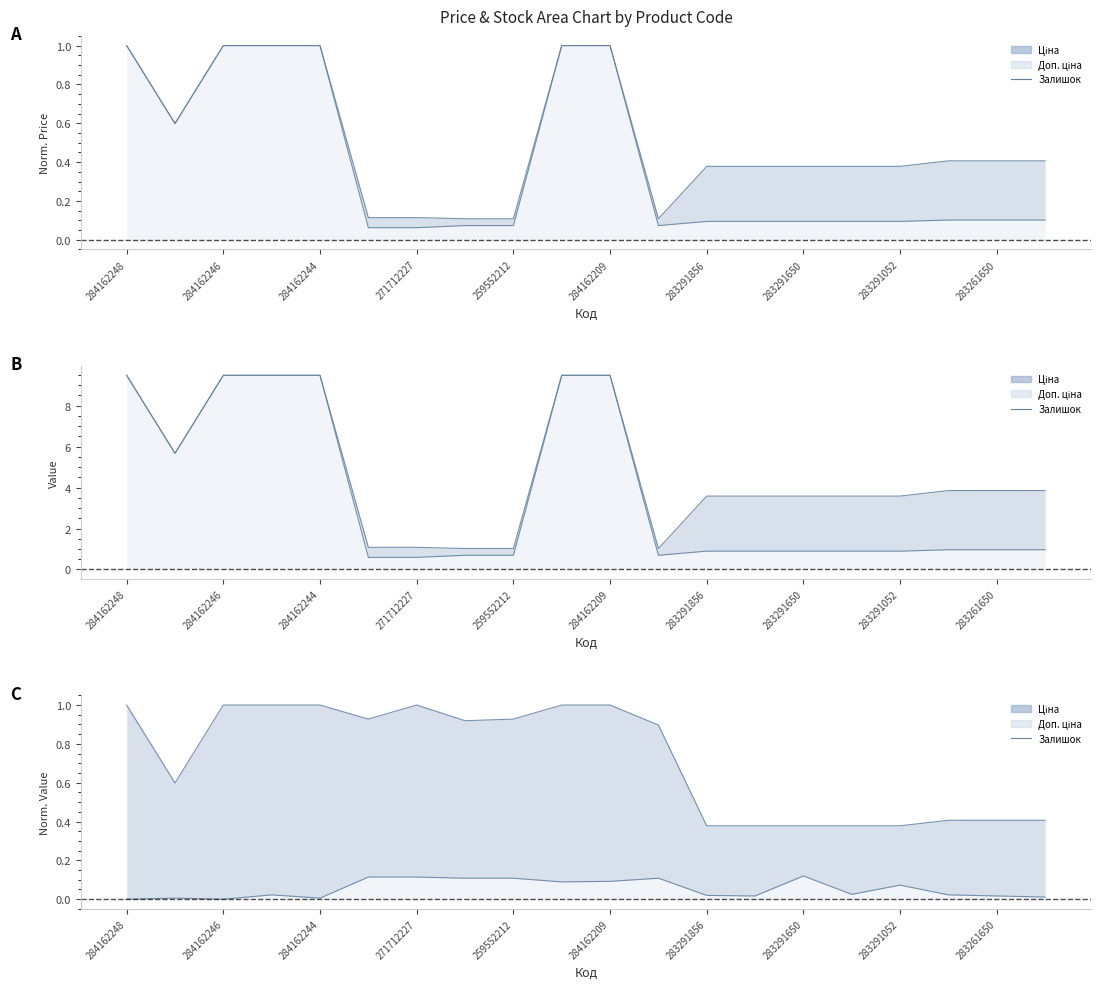

Does the chart have visible grid lines?

No